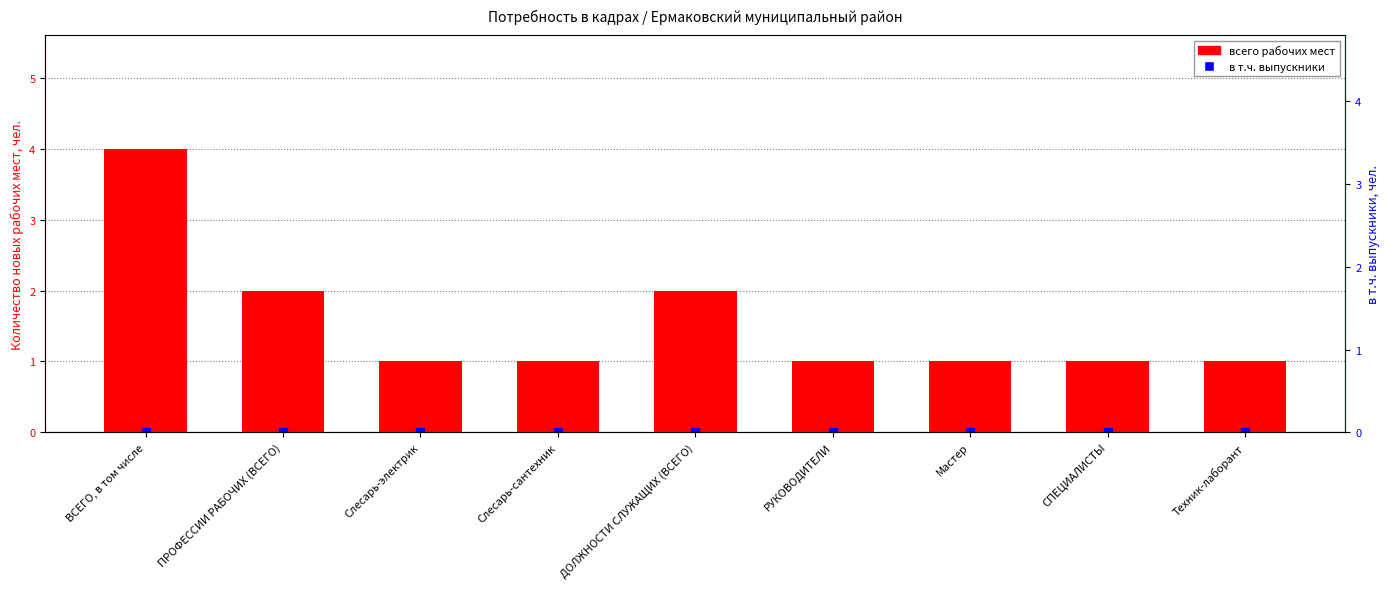

The value of всего (2012) at Техник-лаборант is 0. True or false?

True